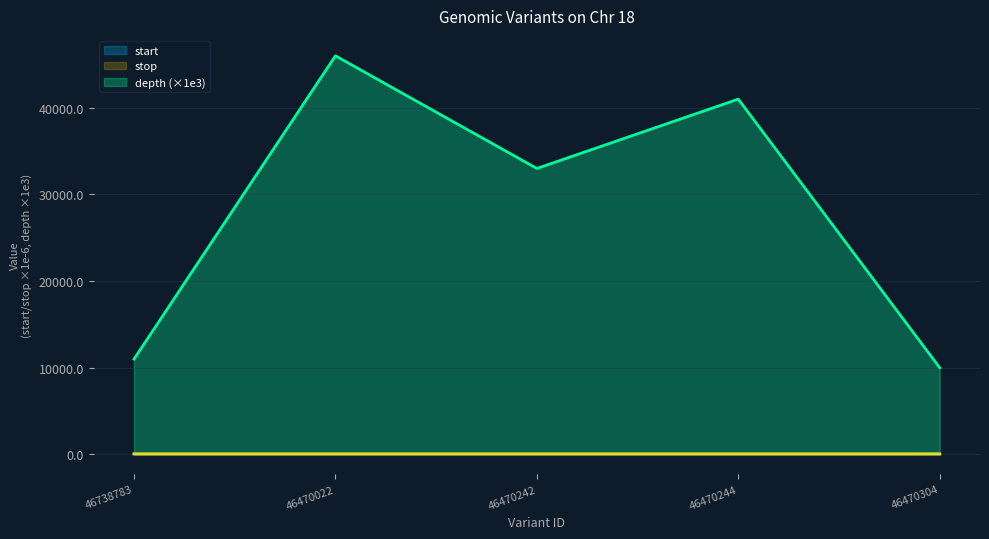

The start series shows 88.3 at 46470304. True or false?

False